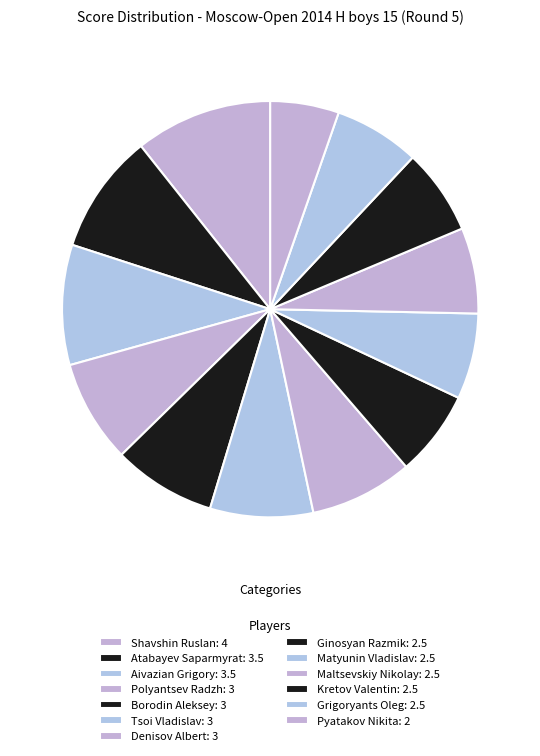

Is there a majority slice in this chart?

No